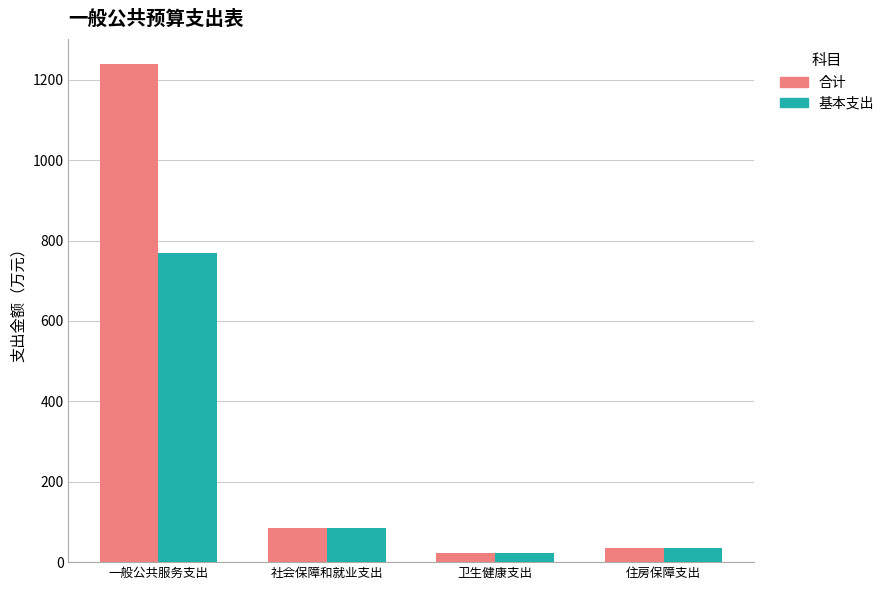

Is the value of 基本支出 at 卫生健康支出 greater than the value of 合计 at 住房保障支出?

No